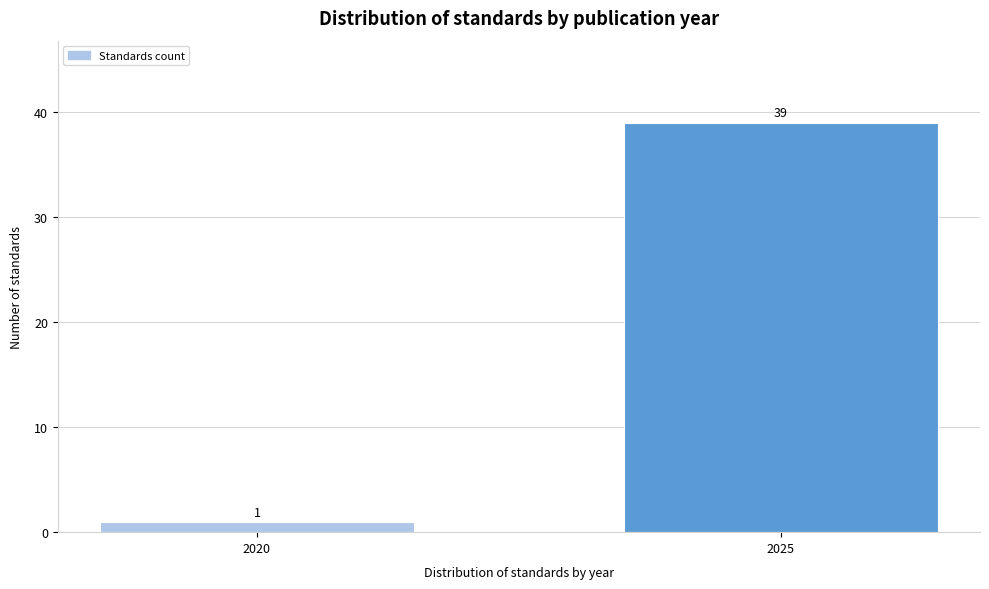

Reading left to right, extract all data points from this chart.

2020=1	2025=39